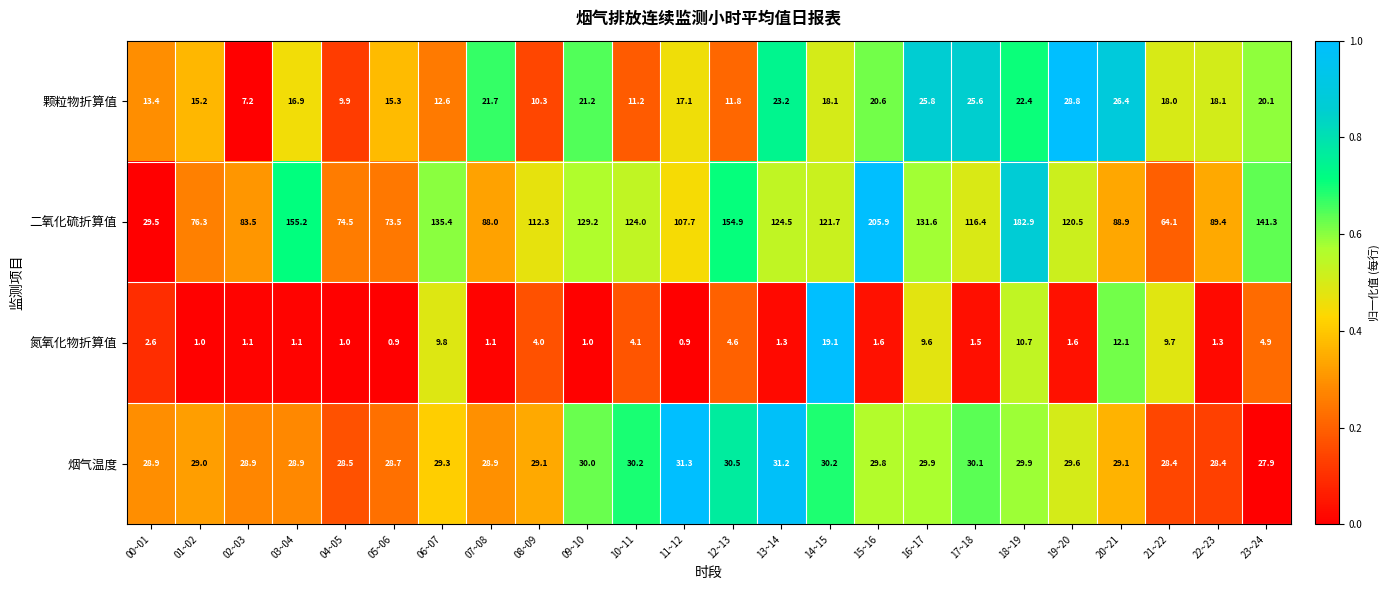

What is the total value across all series at 08~09?

155.7